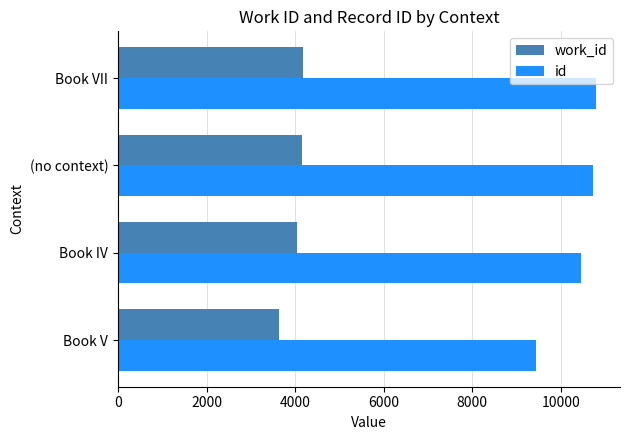

True or false: id has a value of 10715 at (no context).

True